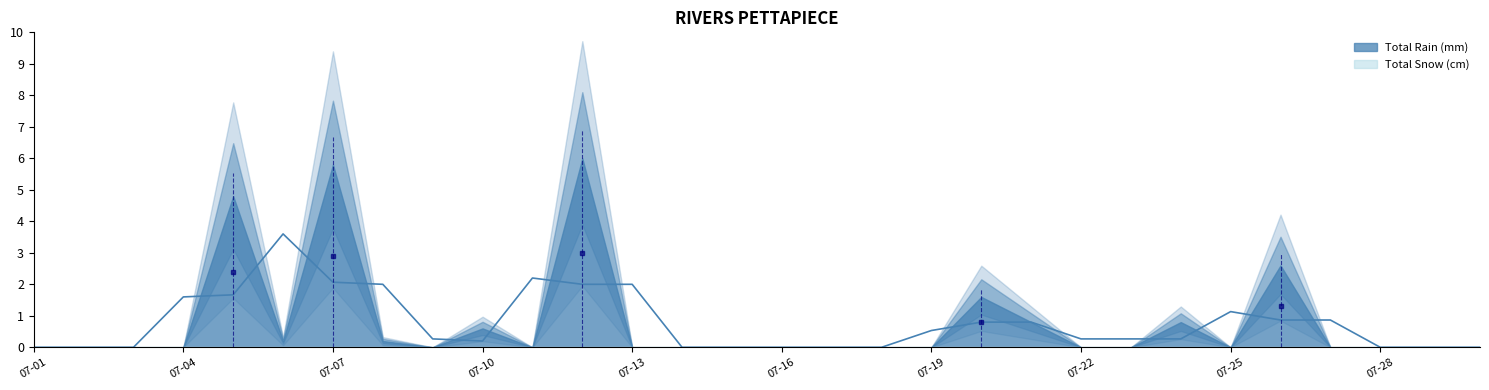

How many lines are shown in the chart?

2